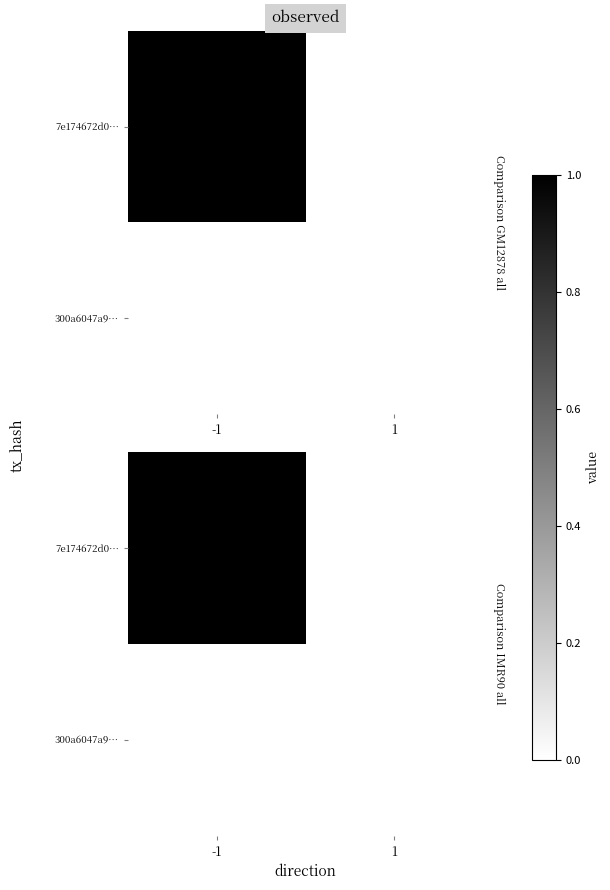

The 300a6047a9… series shows 0 at 1. True or false?

True